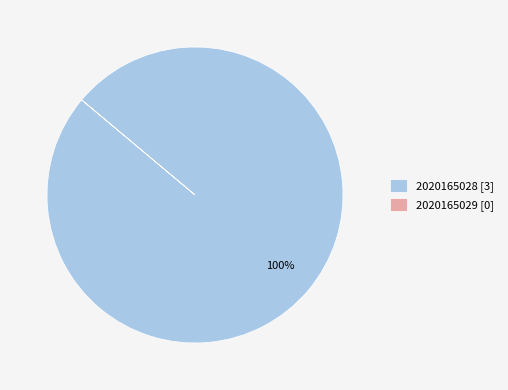

Is it true that 2020165028 [3] is 94% of the pie?

False